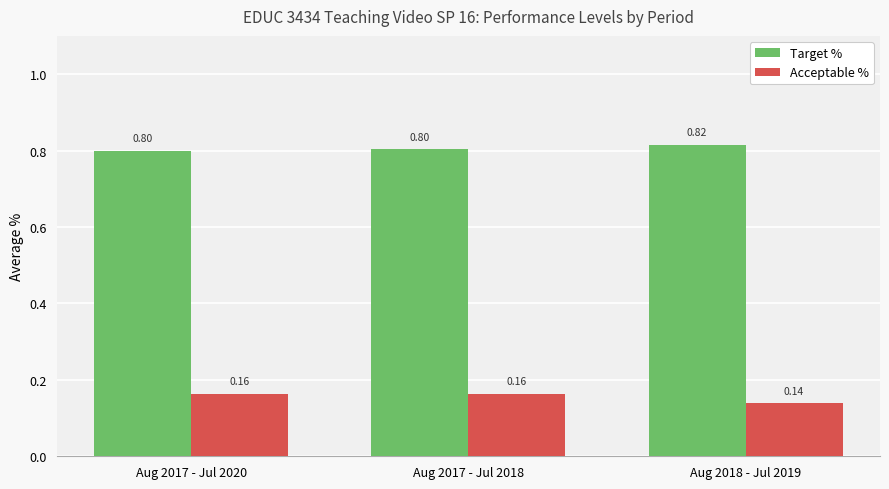

Is the value of Acceptable % at Aug 2017 - Jul 2020 greater than the value of Target % at Aug 2018 - Jul 2019?

No